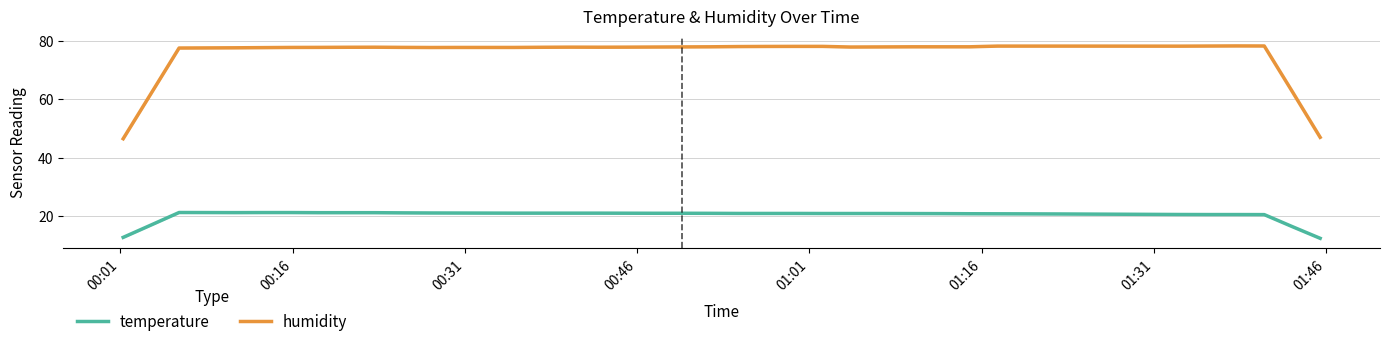

How many lines are shown in the chart?

2